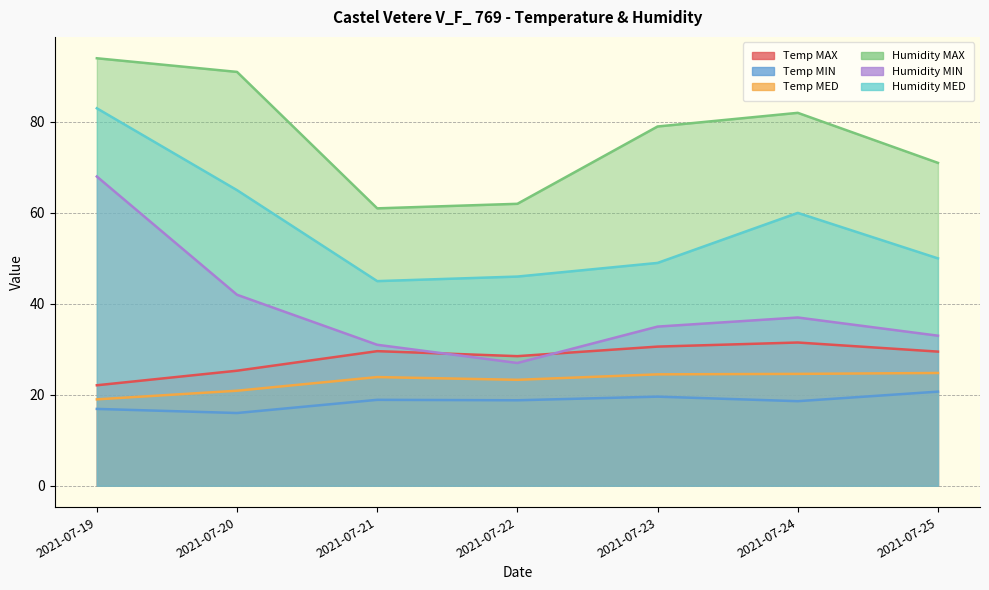

What is the average value of the Humidity MED series?

56.9